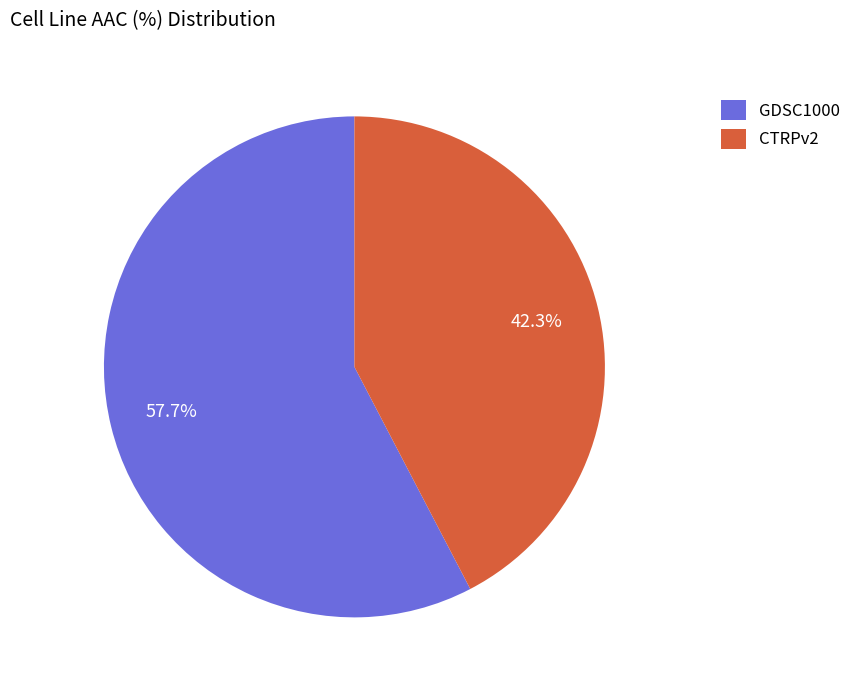

Which has a higher value, GDSC1000 or CTRPv2?

GDSC1000